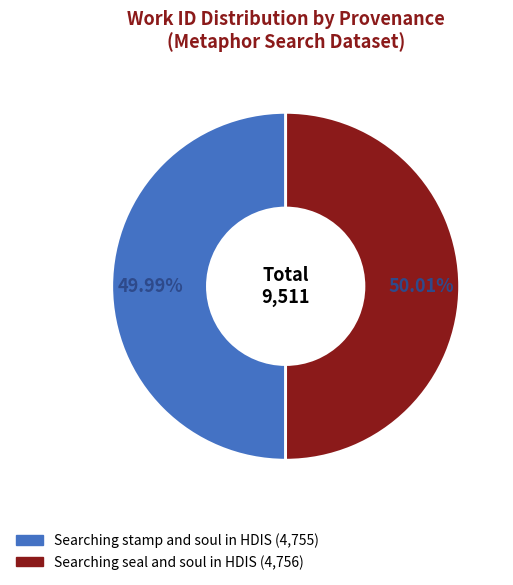

Is it true that Searching stamp and soul in HDIS is 50% of the pie?

True